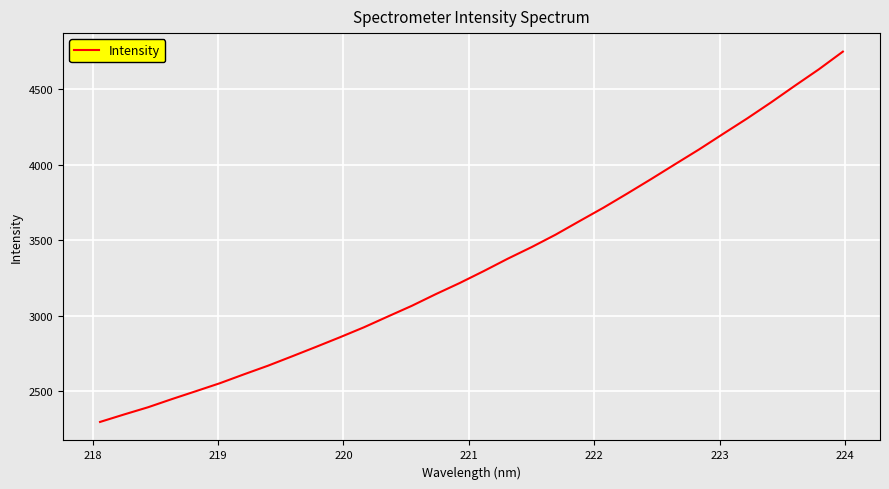

What is the greatest value displayed?

4747.5